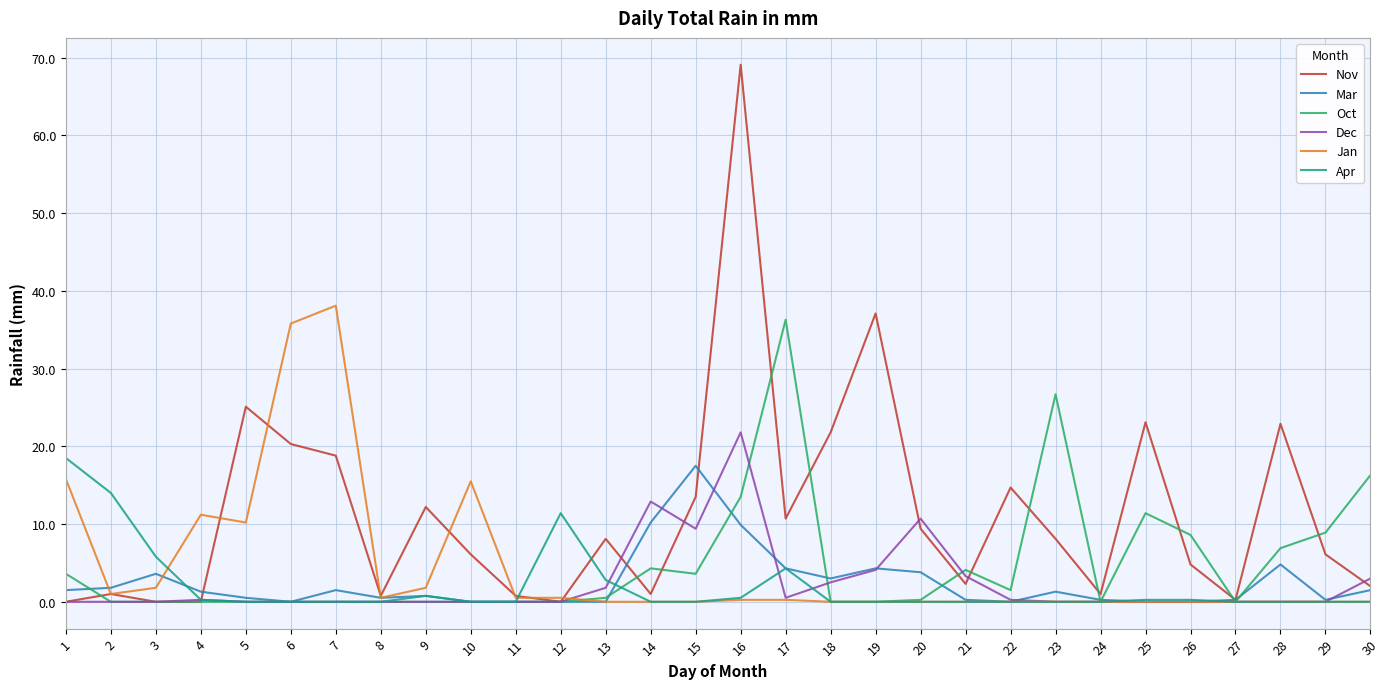

Is it true that Nov equals 10.7 at 17?

True